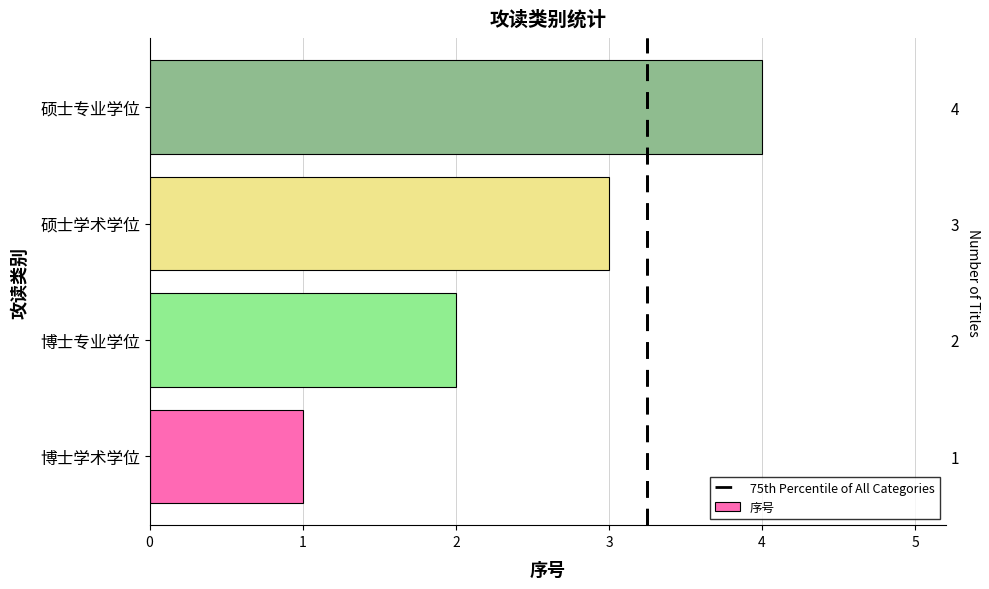

Is it true that the value at 硕士专业学位 is 4?

True